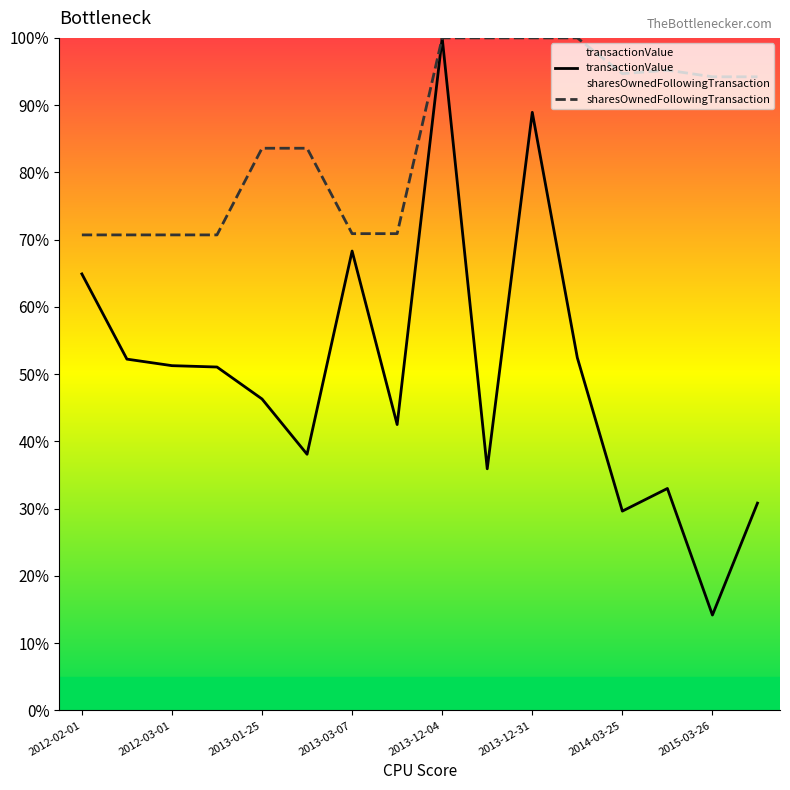

At 2015-03-26, list the series in order from smallest to largest.

transactionValue, sharesOwnedFollowingTransaction